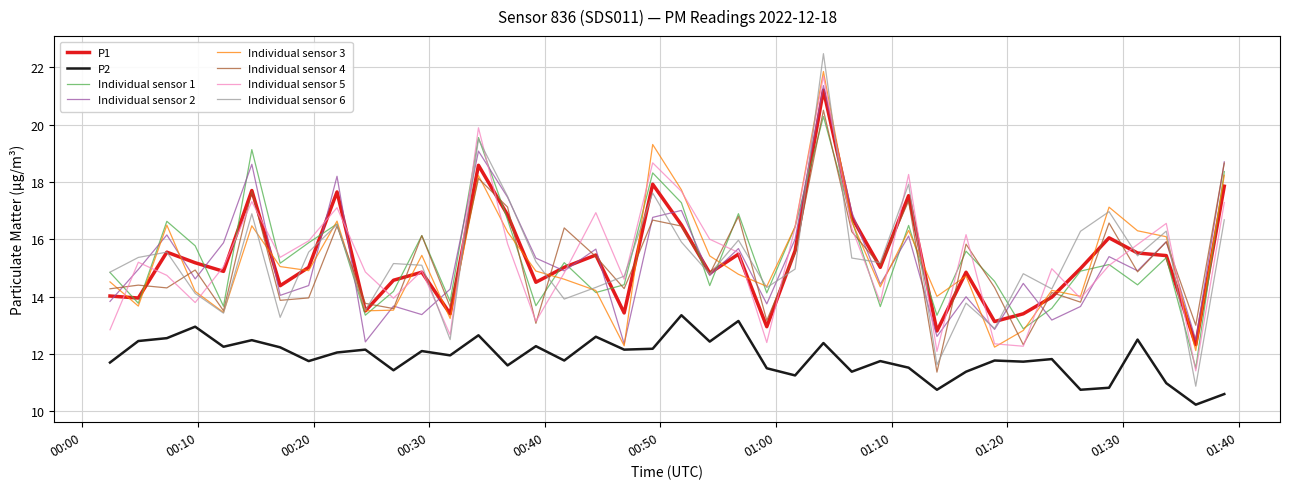

True or false: P2 and Individual sensor 5 cross at least once.

False